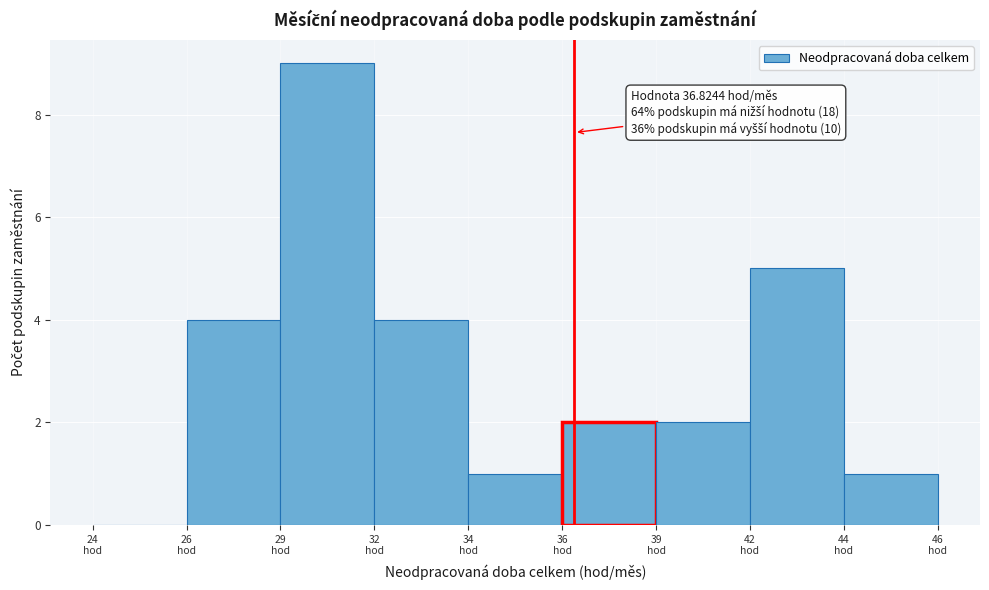

What is the greatest value displayed?

9